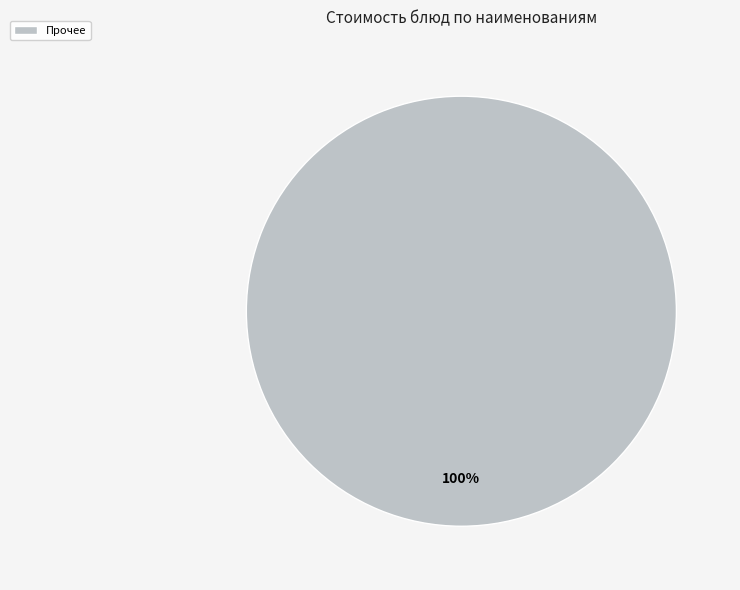

Is it true that Прочее is 100% of the pie?

True